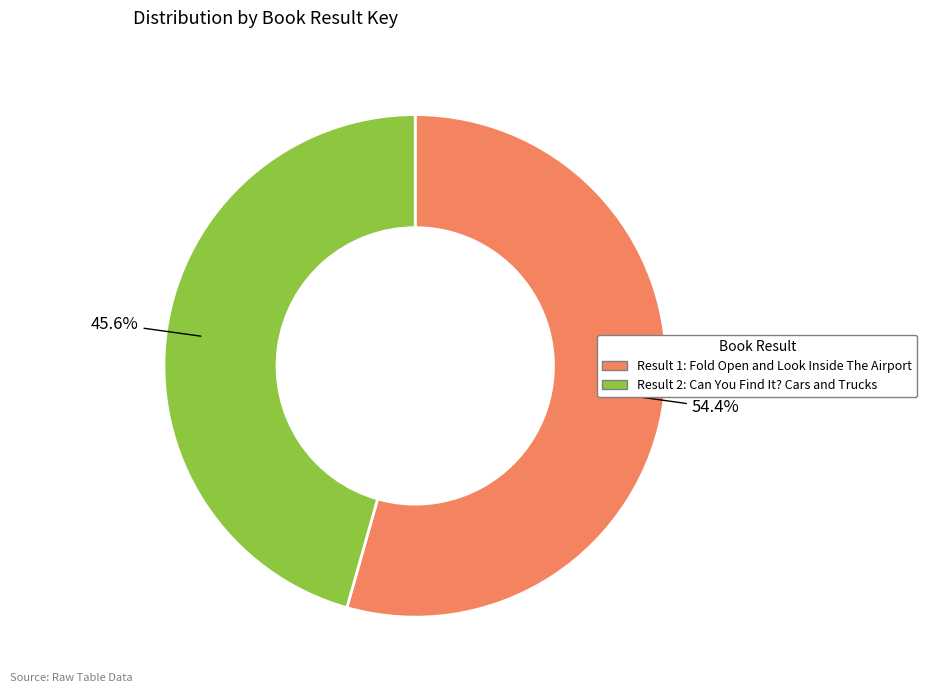

Which has a higher value, Result 2: Can You Find It? Cars and Trucks or Result 1: Fold Open and Look Inside The Airport?

Result 1: Fold Open and Look Inside The Airport